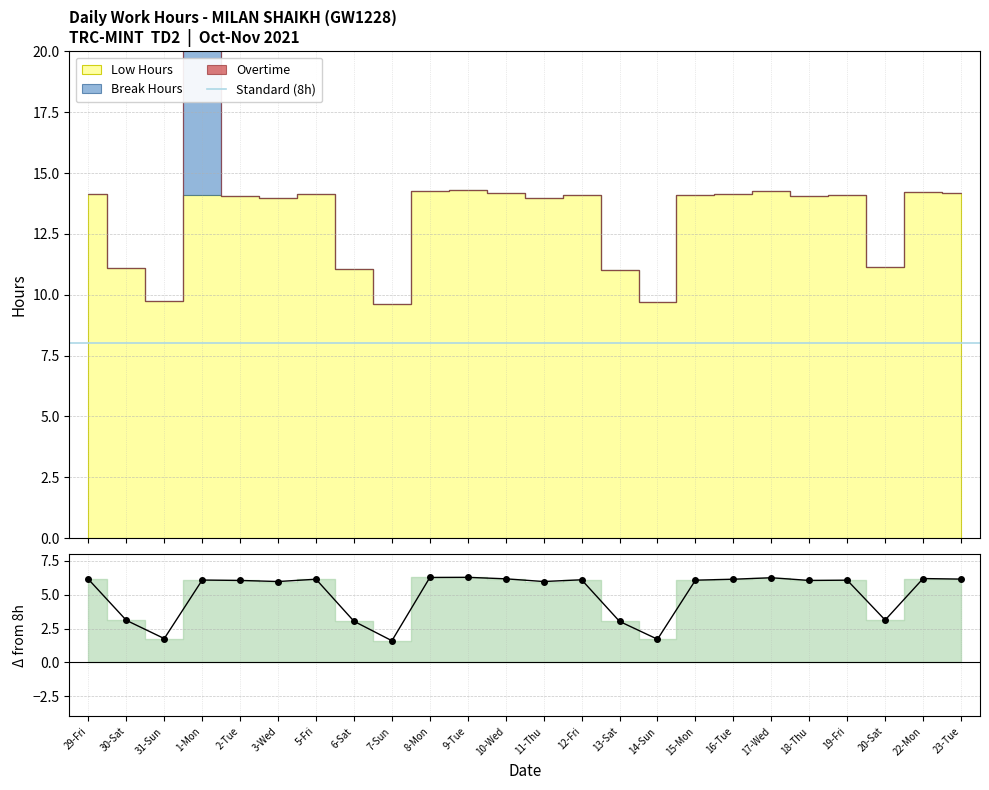

What is the difference between the highest and lowest values at 12-Fri?

14.1